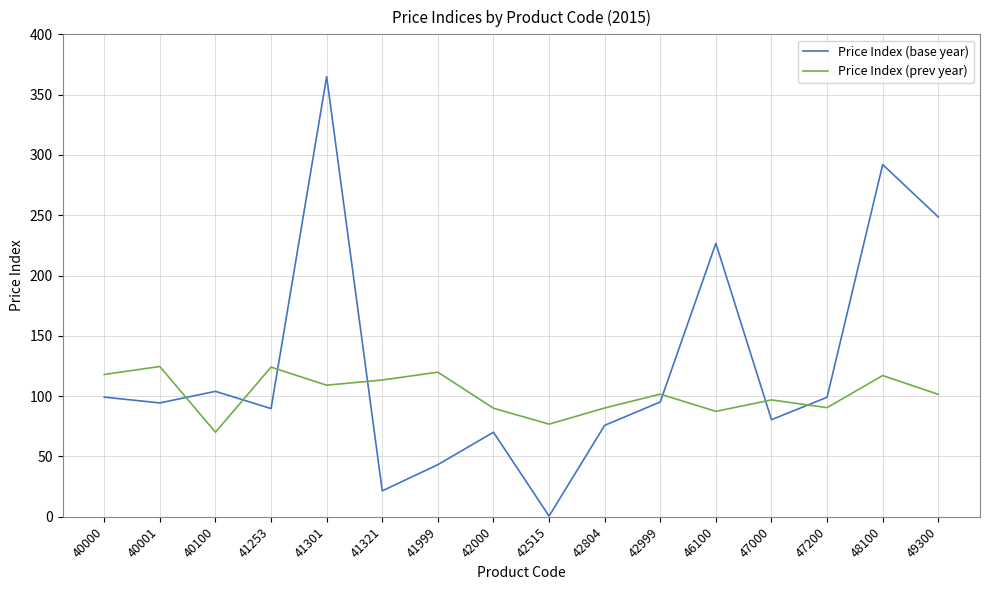

How many times do Price Index (prev year) and Price Index (base year) cross each other?

7